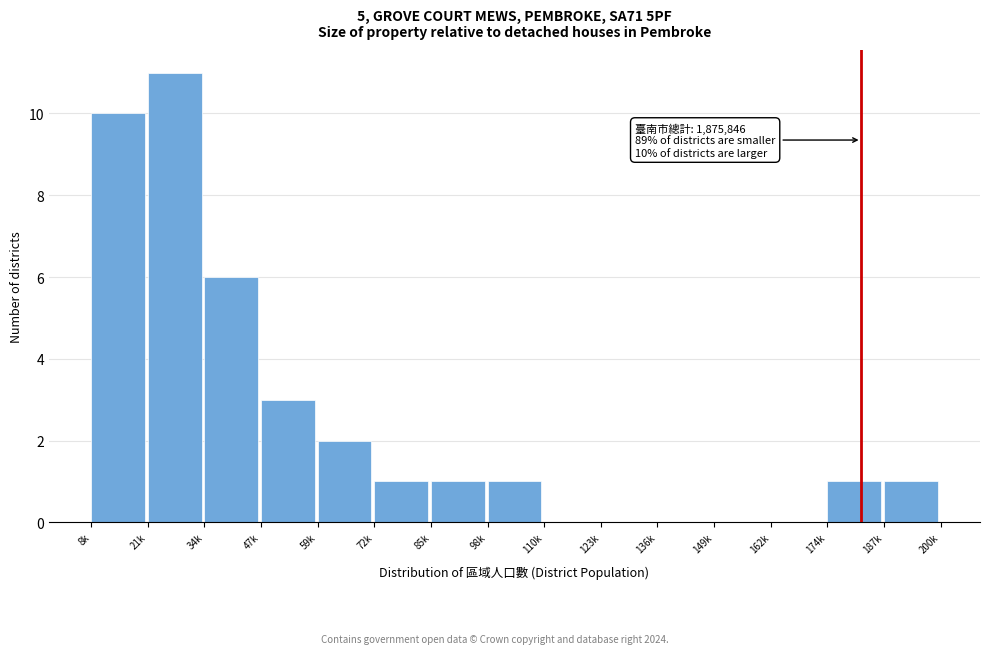

Reading left to right, transcribe all the data shown in this chart.

8k=10	21k=11	34k=6	47k=3	59k=2	72k=1	85k=1	98k=1	110k=0	123k=0	136k=0	149k=0	162k=0	174k=1	187k=1